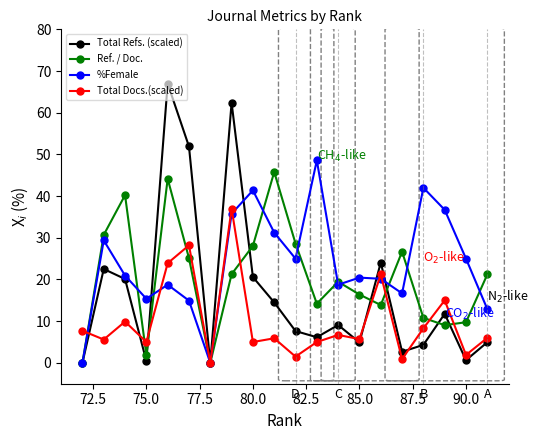

How many categories are shown in the chart?

20